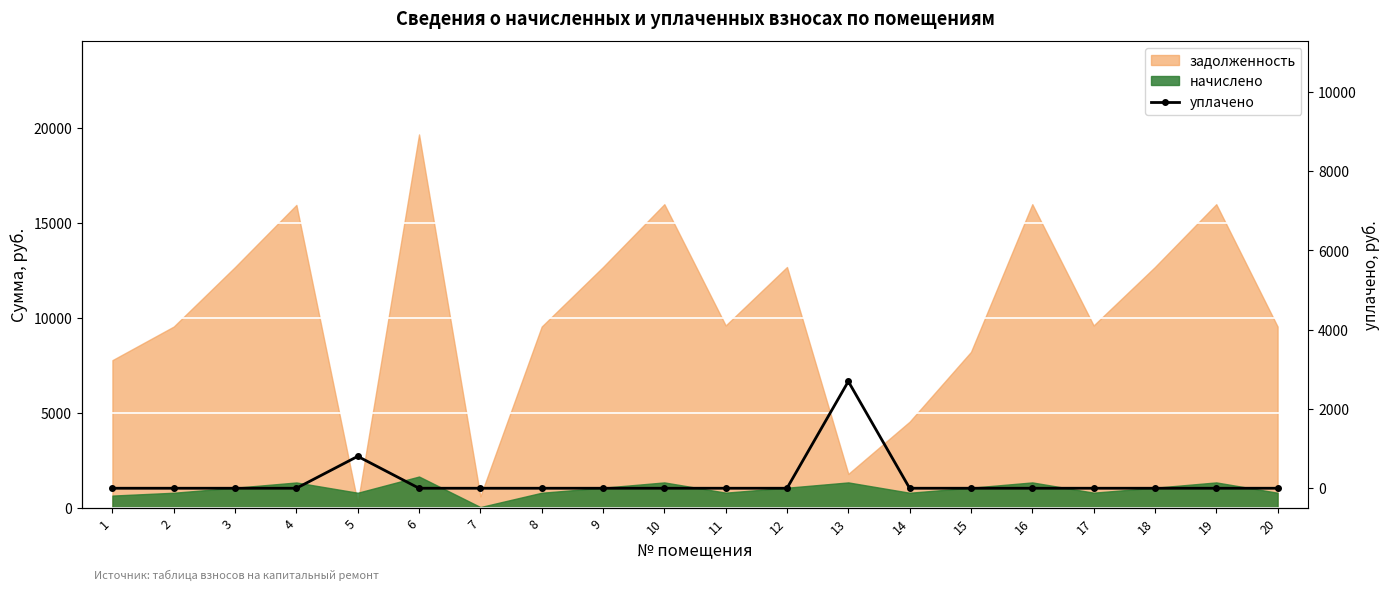

Reading left to right, extract all data points from this chart.

1=0.0	2=0.0	3=0.0	4=0.0	5=805.0	6=0.0	7=0.0	8=0.0	9=0.0	10=0.0	11=0.0	12=0.0	13=2695.7	14=0.0	15=0.0	16=0.0	17=0.0	18=0.0	19=0.0	20=0.0